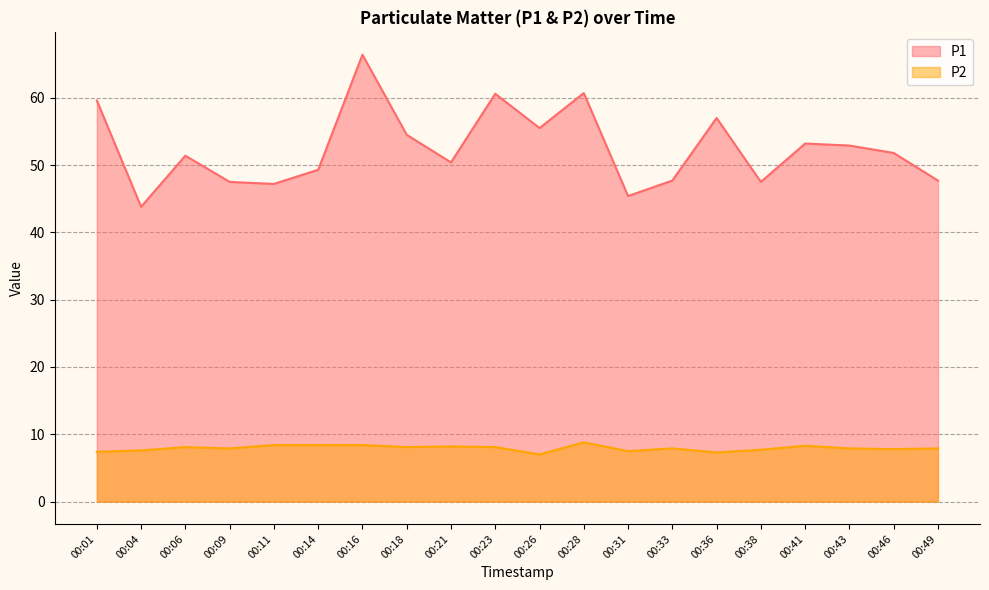

True or false: P2 and P1 intersect in this chart.

False